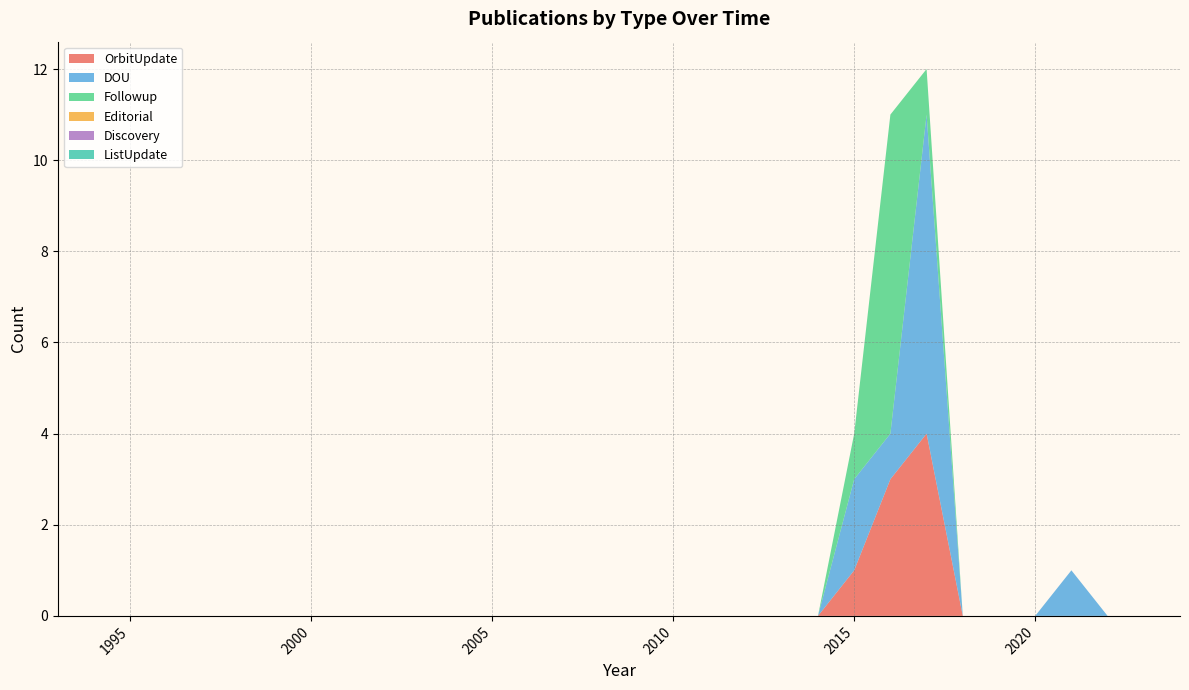

Reading left to right, what are all the values shown in this chart?

OrbitUpdate: 1993=0	1994=0	1995=0	1996=0	1997=0	1998=0	1999=0	2000=0	2001=0	2002=0	2003=0	2004=0	2005=0	2006=0	2007=0	2008=0	2009=0	2010=0	2011=0	2012=0	2013=0	2014=0	2015=1	2016=3	2017=4	2018=0	2019=0	2020=0	2021=0	2022=0	2023=0	2024=0
DOU: 1993=0	1994=0	1995=0	1996=0	1997=0	1998=0	1999=0	2000=0	2001=0	2002=0	2003=0	2004=0	2005=0	2006=0	2007=0	2008=0	2009=0	2010=0	2011=0	2012=0	2013=0	2014=0	2015=2	2016=1	2017=7	2018=0	2019=0	2020=0	2021=1	2022=0	2023=0	2024=0
Followup: 1993=0	1994=0	1995=0	1996=0	1997=0	1998=0	1999=0	2000=0	2001=0	2002=0	2003=0	2004=0	2005=0	2006=0	2007=0	2008=0	2009=0	2010=0	2011=0	2012=0	2013=0	2014=0	2015=1	2016=7	2017=1	2018=0	2019=0	2020=0	2021=0	2022=0	2023=0	2024=0
Editorial: 1993=0	1994=0	1995=0	1996=0	1997=0	1998=0	1999=0	2000=0	2001=0	2002=0	2003=0	2004=0	2005=0	2006=0	2007=0	2008=0	2009=0	2010=0	2011=0	2012=0	2013=0	2014=0	2015=0	2016=0	2017=0	2018=0	2019=0	2020=0	2021=0	2022=0	2023=0	2024=0
Discovery: 1993=0	1994=0	1995=0	1996=0	1997=0	1998=0	1999=0	2000=0	2001=0	2002=0	2003=0	2004=0	2005=0	2006=0	2007=0	2008=0	2009=0	2010=0	2011=0	2012=0	2013=0	2014=0	2015=0	2016=0	2017=0	2018=0	2019=0	2020=0	2021=0	2022=0	2023=0	2024=0
ListUpdate: 1993=0	1994=0	1995=0	1996=0	1997=0	1998=0	1999=0	2000=0	2001=0	2002=0	2003=0	2004=0	2005=0	2006=0	2007=0	2008=0	2009=0	2010=0	2011=0	2012=0	2013=0	2014=0	2015=0	2016=0	2017=0	2018=0	2019=0	2020=0	2021=0	2022=0	2023=0	2024=0